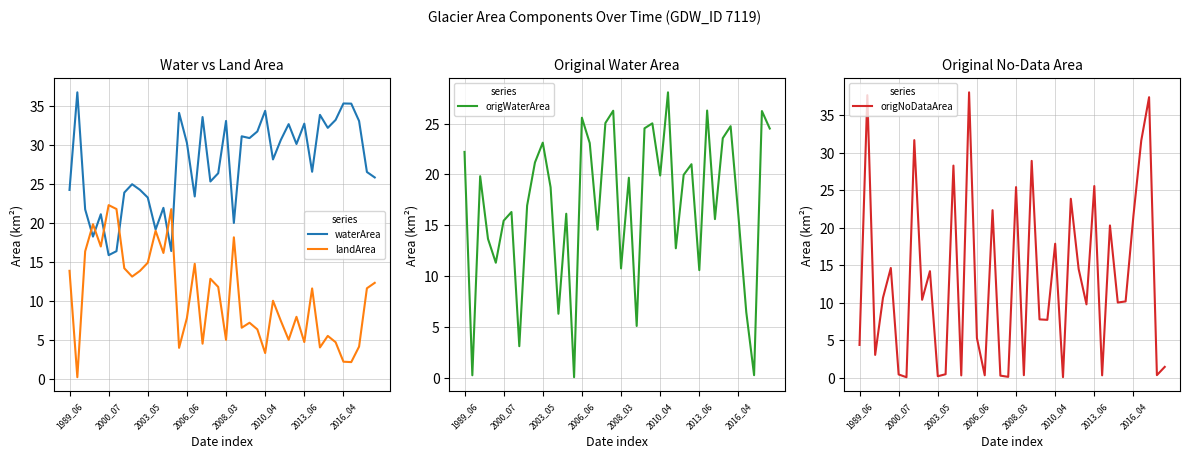

Does the chart have visible grid lines?

Yes